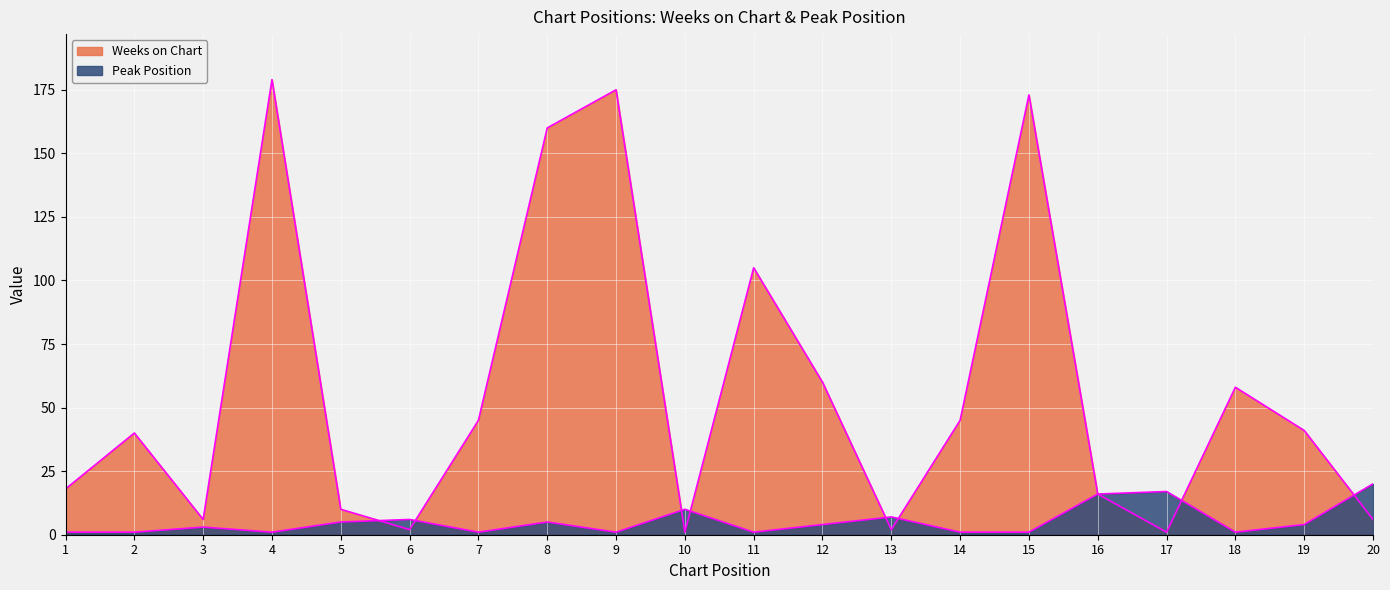

True or false: Weeks on Chart and Peak Position intersect in this chart.

True